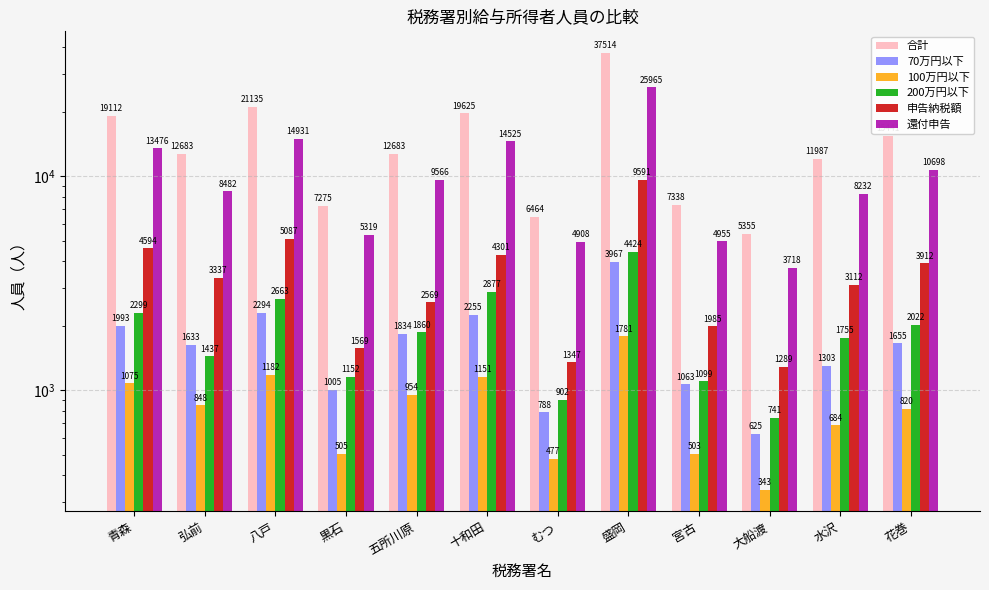

Reading left to right, extract all data points from this chart.

合計: 青森=19112	弘前=12683	八戸=21135	黒石=7275	五所川原=12683	十和田=19625	むつ=6464	盛岡=37514	宮古=7338	大船渡=5355	水沢=11987	花巻=15441
70万円以下: 青森=1993	弘前=1633	八戸=2294	黒石=1005	五所川原=1834	十和田=2255	むつ=788	盛岡=3967	宮古=1063	大船渡=625	水沢=1303	花巻=1655
100万円以下: 青森=1075	弘前=848	八戸=1182	黒石=505	五所川原=954	十和田=1151	むつ=477	盛岡=1781	宮古=503	大船渡=343	水沢=684	花巻=820
200万円以下: 青森=2299	弘前=1437	八戸=2663	黒石=1152	五所川原=1860	十和田=2877	むつ=902	盛岡=4424	宮古=1099	大船渡=741	水沢=1755	花巻=2022
申告納税額: 青森=4594	弘前=3337	八戸=5087	黒石=1569	五所川原=2569	十和田=4301	むつ=1347	盛岡=9591	宮古=1985	大船渡=1289	水沢=3112	花巻=3912
還付申告: 青森=13476	弘前=8482	八戸=14931	黒石=5319	五所川原=9566	十和田=14525	むつ=4908	盛岡=25965	宮古=4955	大船渡=3718	水沢=8232	花巻=10698